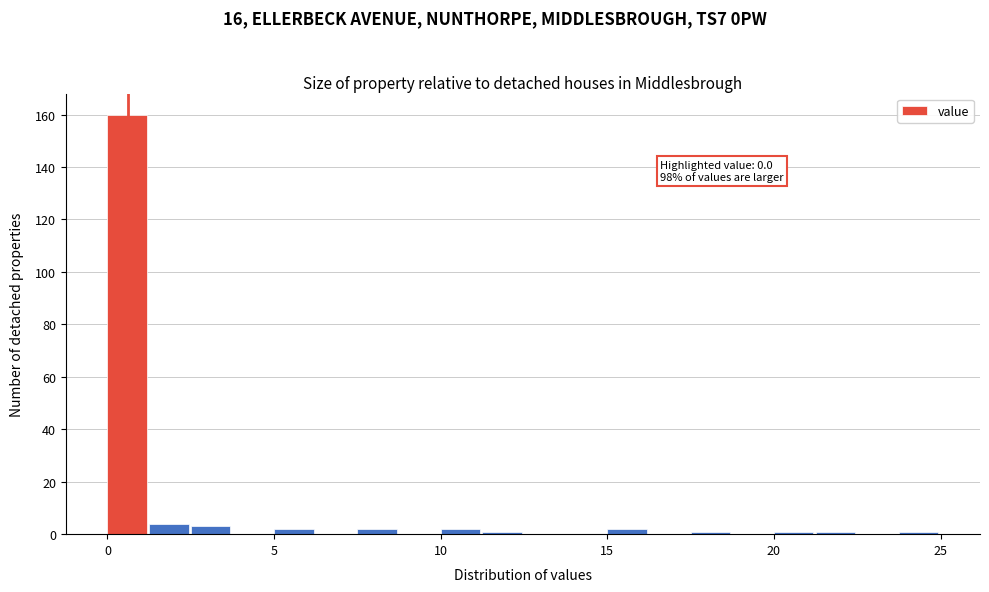

Around what value on the x-axis is the tallest bar? Give the approximate position of its centre, as read against the axis.

0.5